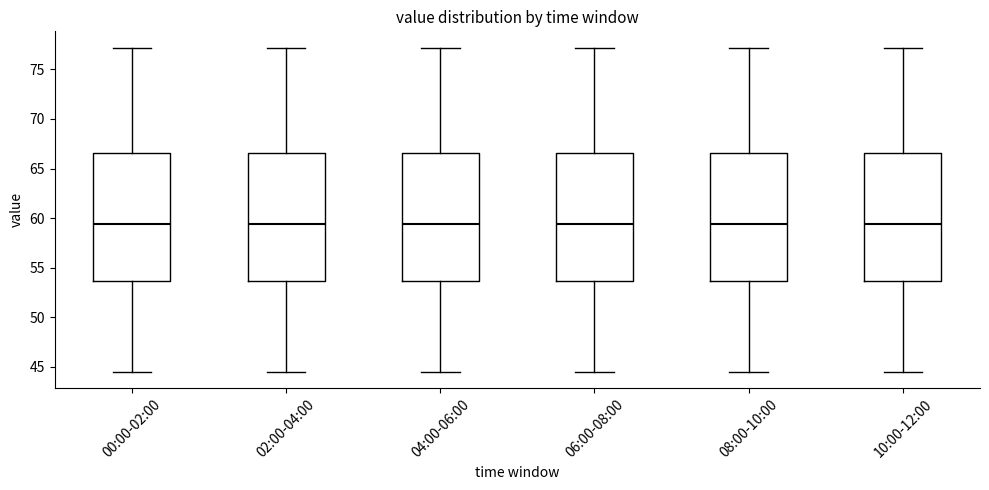

Where does the upper whisker of the box for 00:00-02:00 end on the y-axis? The values are not printed on the chart, so give them approximately, as read against the axis.

77.0